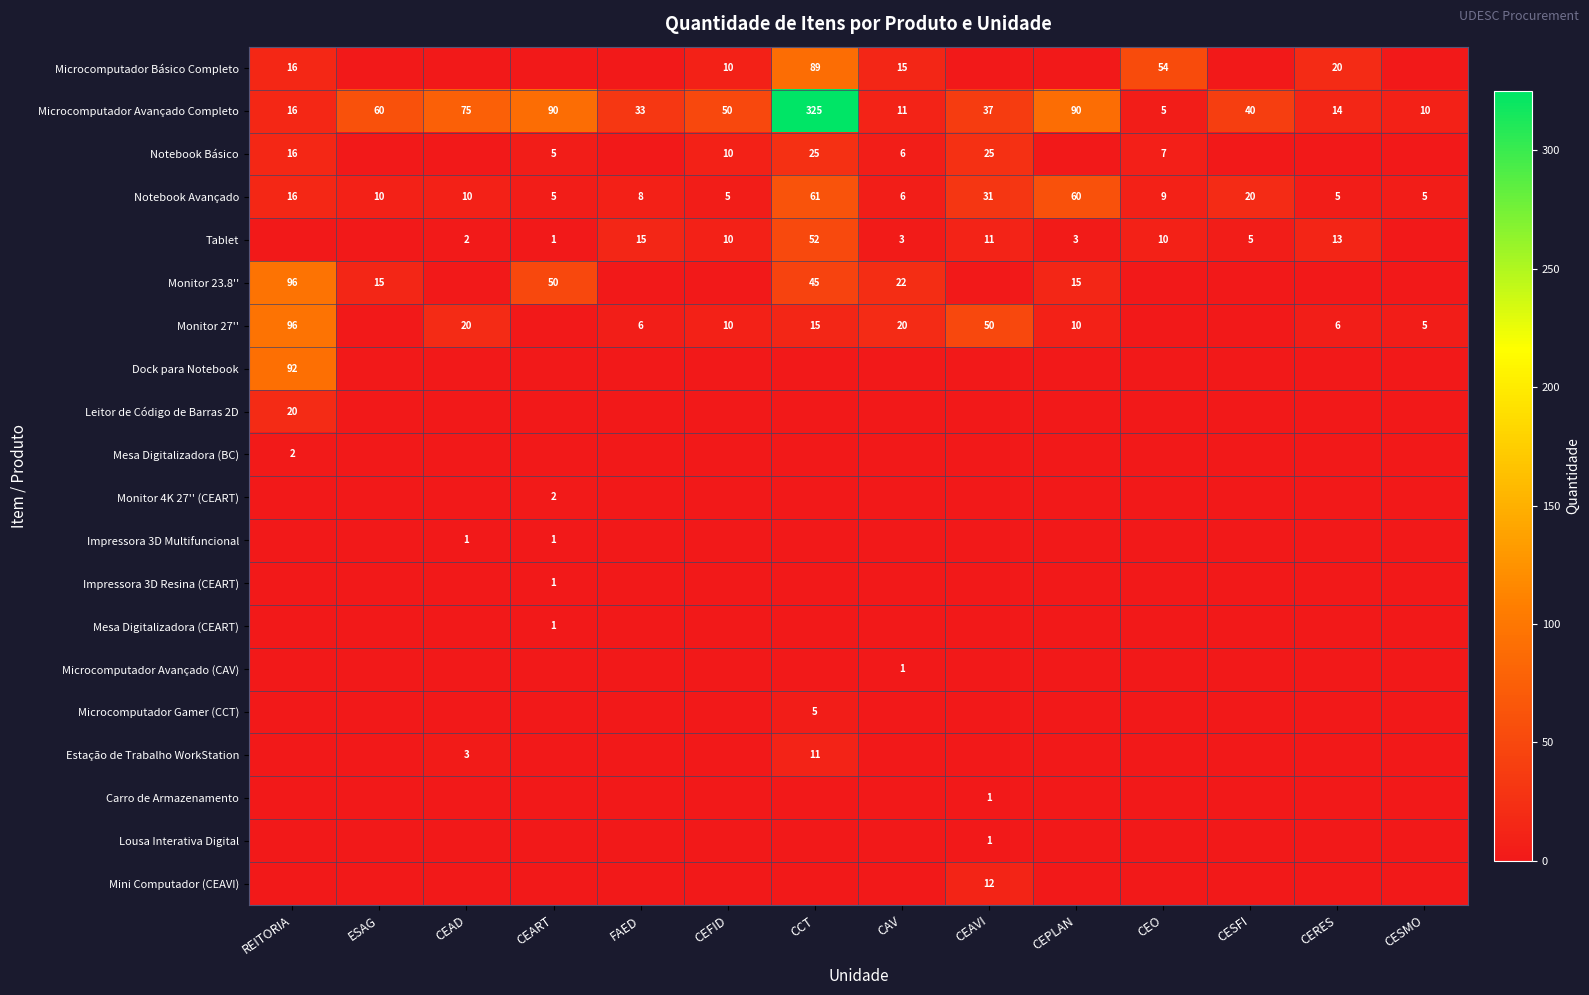

The value of Monitor 27'' at FAED is 6. True or false?

True